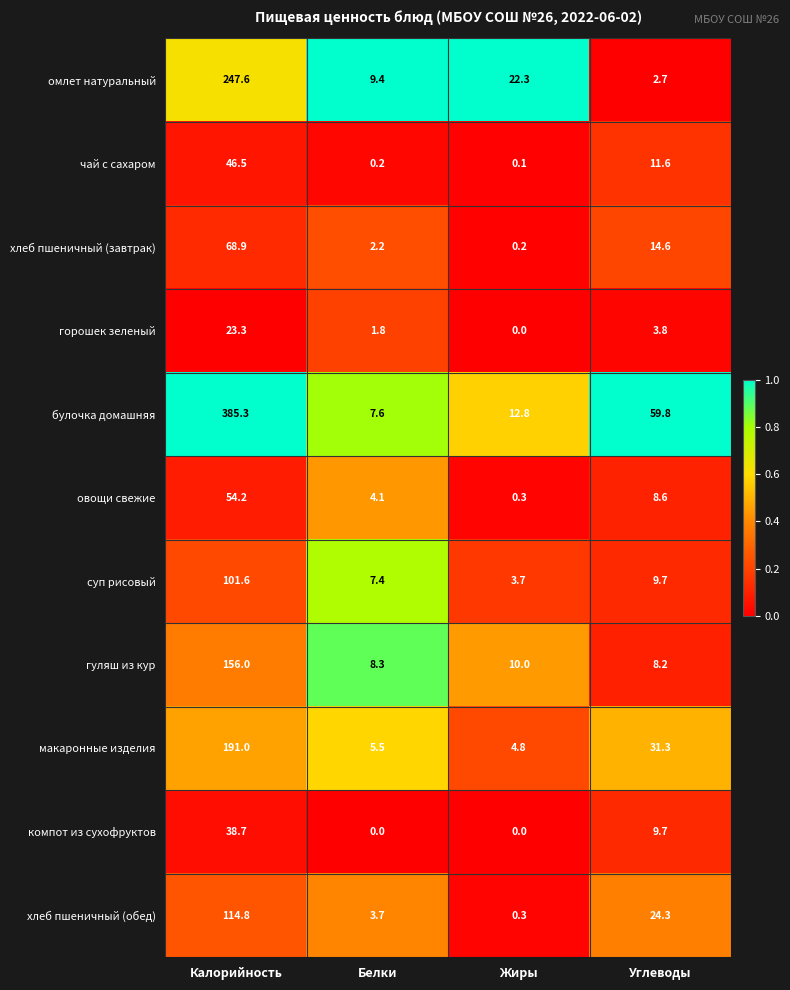

What is the total value across all series at Белки?

50.2